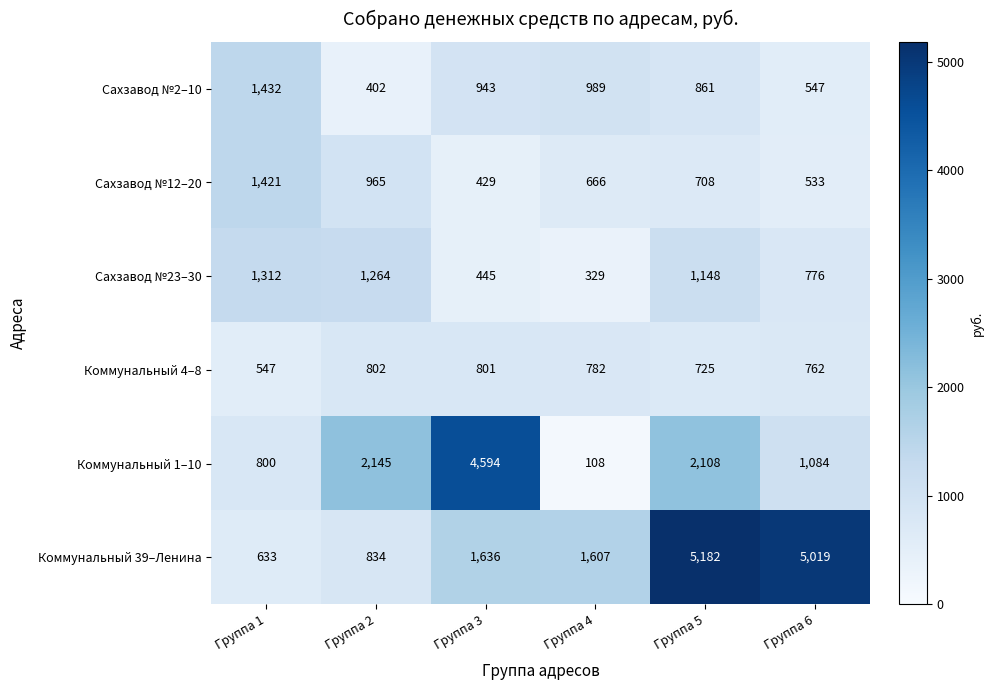

At which category is the sum across all series the highest?

Группа 5